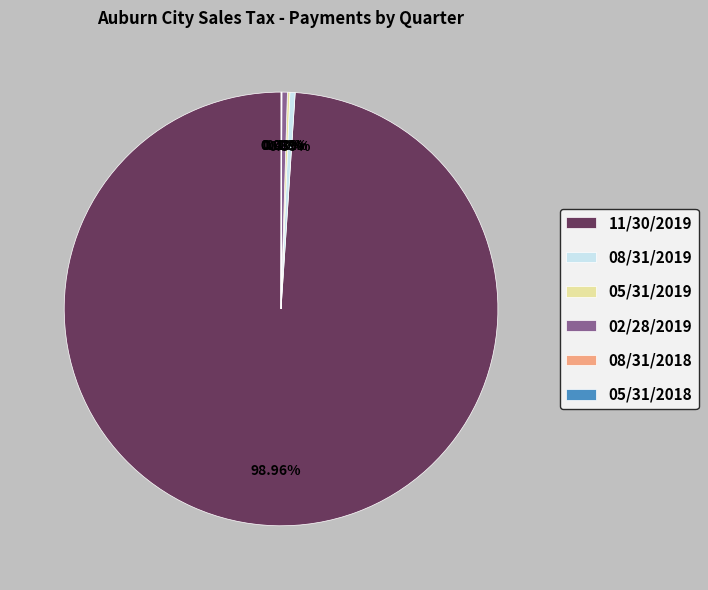

Is there a majority slice in this chart?

Yes